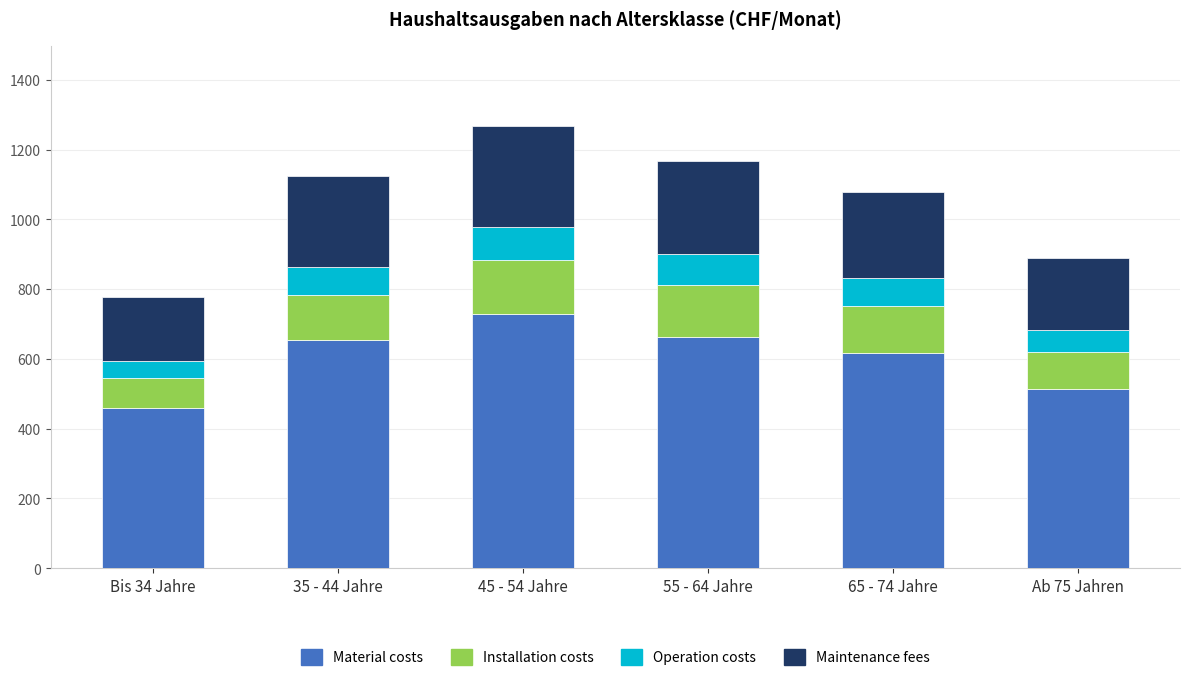

What is the total value across all series at 55 - 64 Jahre?

1166.3